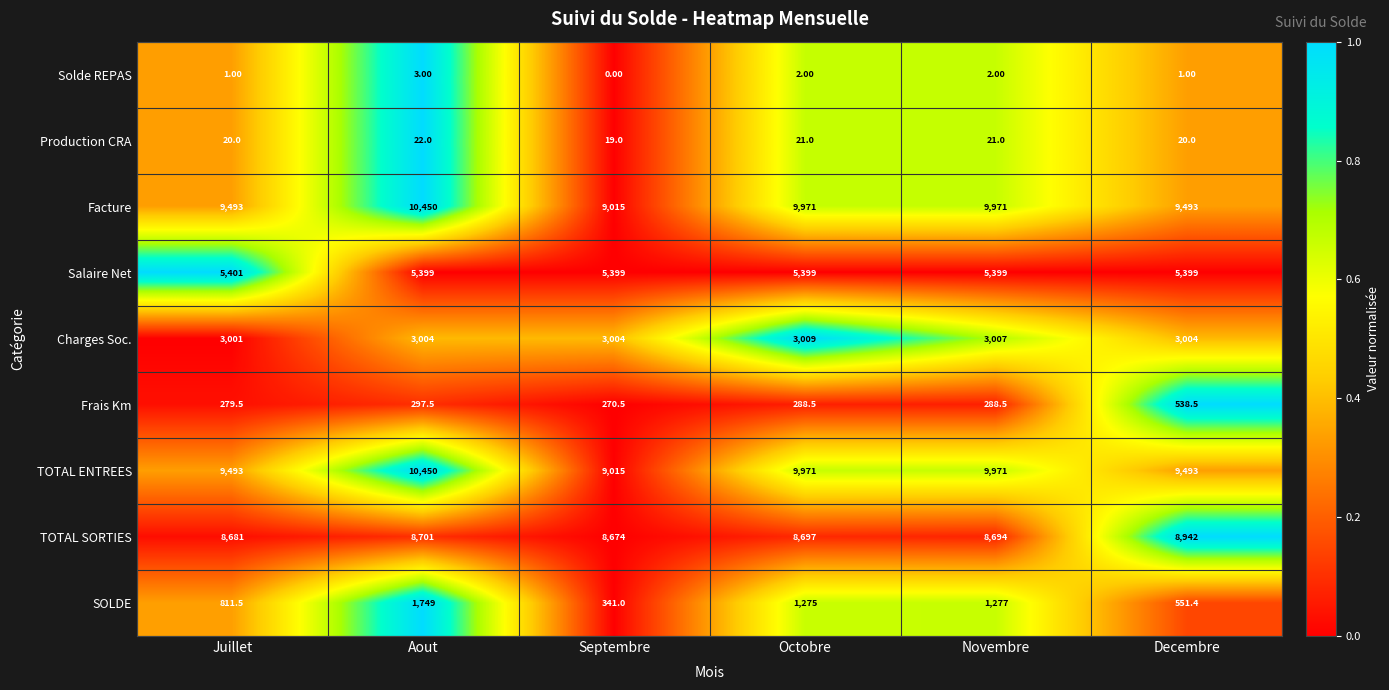

At how many categories does at least one series exceed 9100?

5